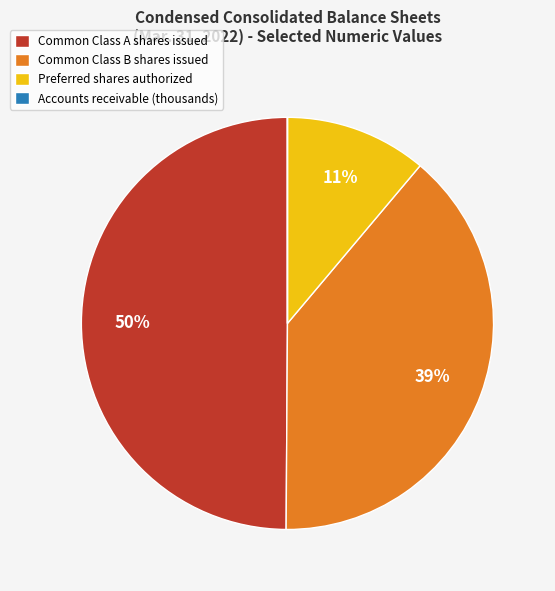

True or false: Common Class B shares issued accounts for 30% of the total.

False